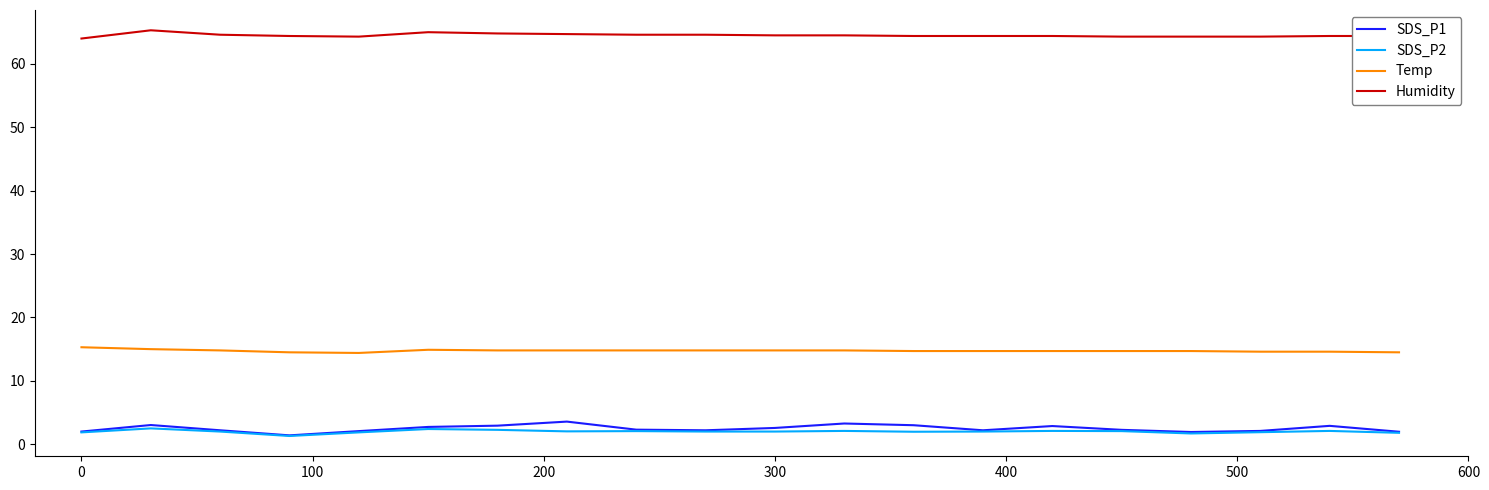

What is the greatest value displayed?

65.3